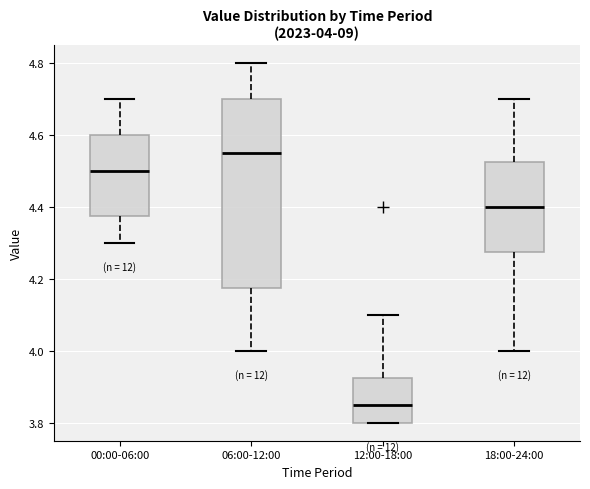

Which box is the tallest, from its lower edge to its upper edge?

06:00-12:00